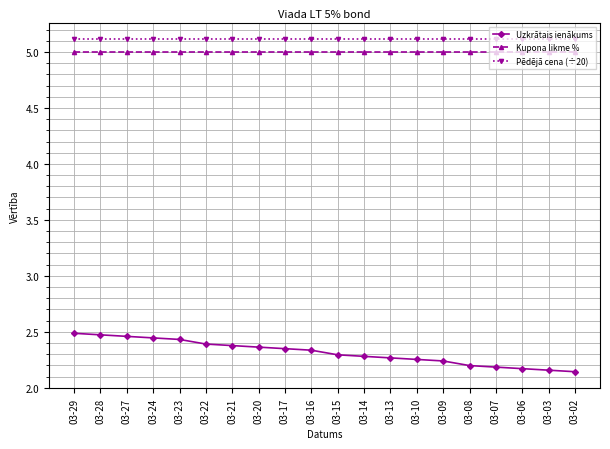

How many data points does each series have?

20